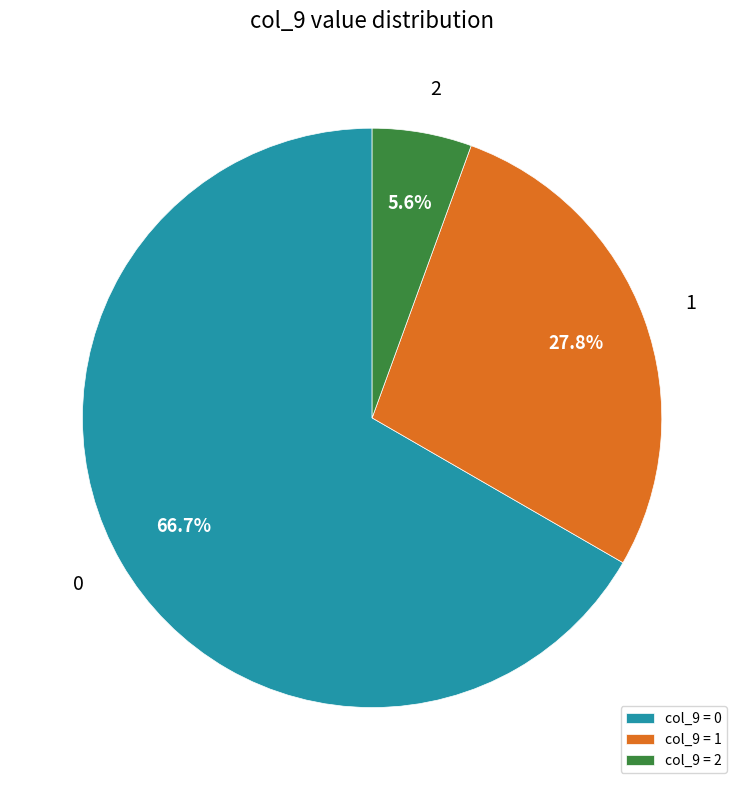

Count the number of slices in the pie.

3